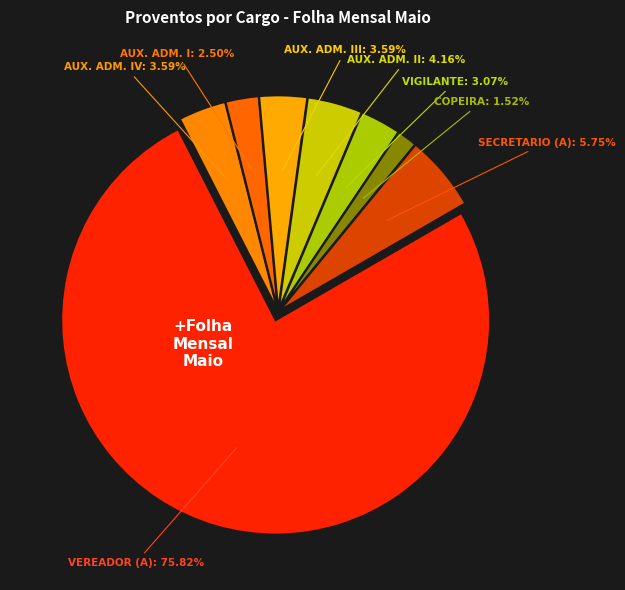

Do AUX. ADM. III and AUX. ADM. II together represent more than half of the pie?

No